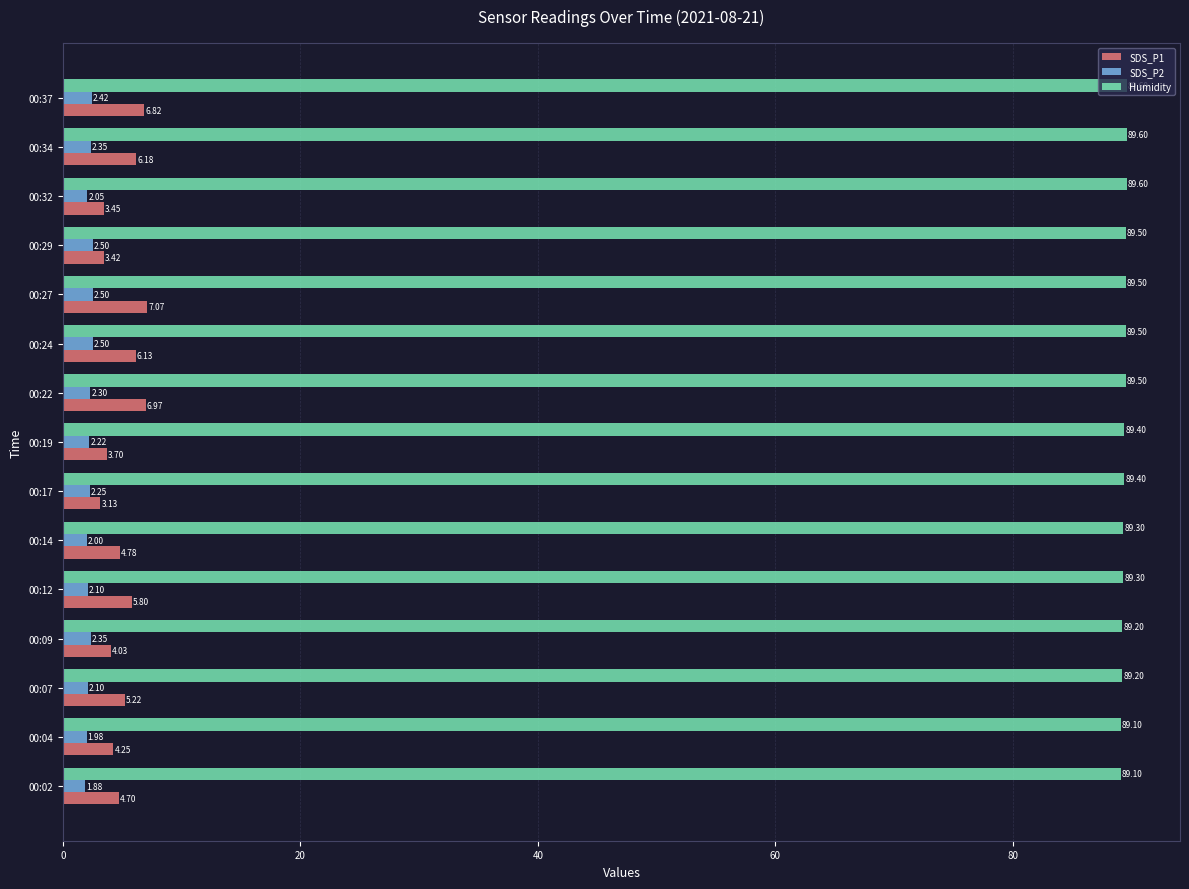

At which label is SDS_P2 closest to 2?

00:14